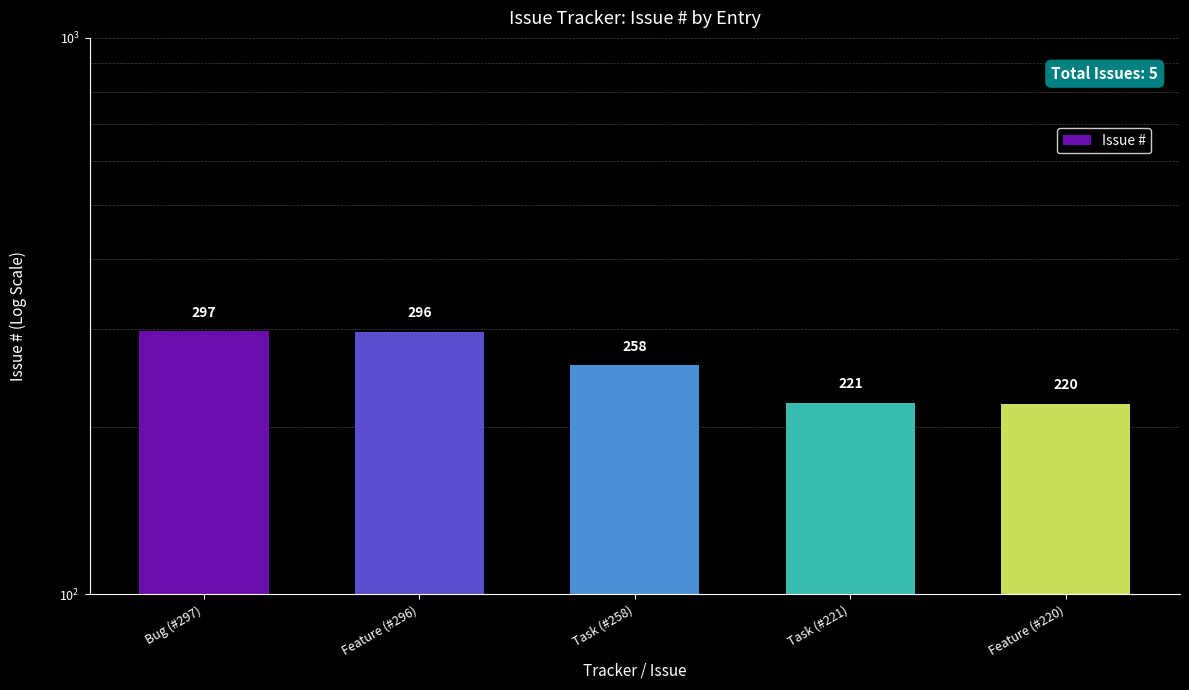

Reading left to right, transcribe all the data shown in this chart.

297	296	258	221	220